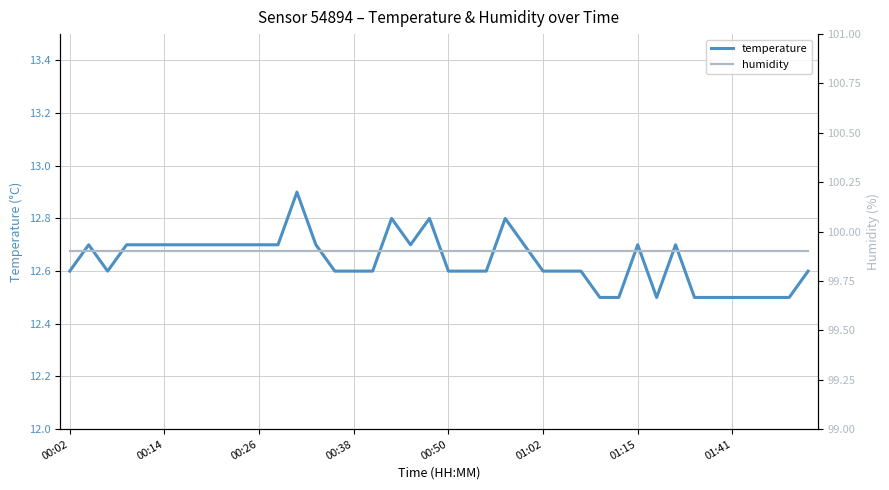

How many lines are shown in the chart?

2